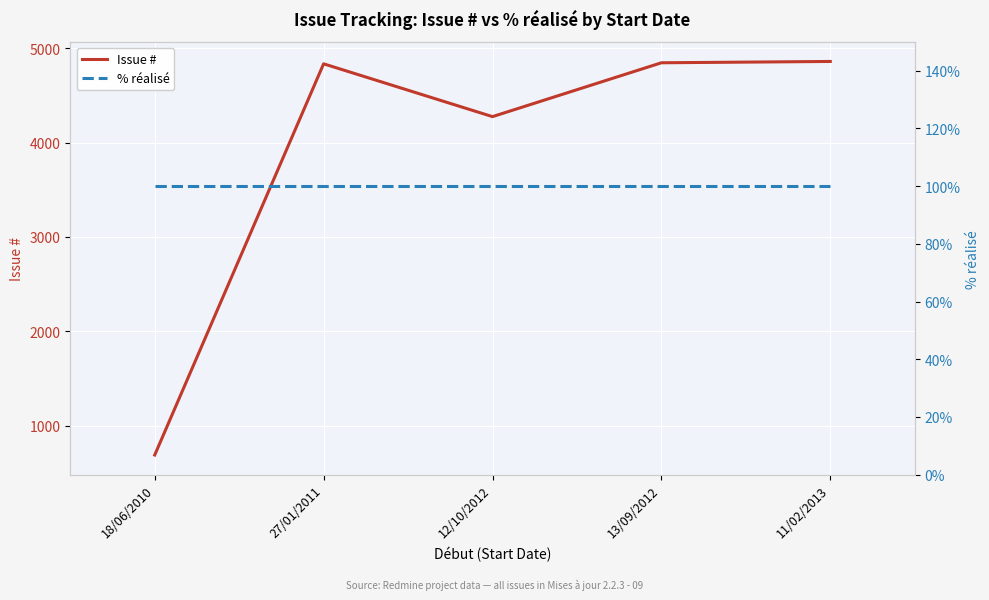

Rank the series at 13/09/2012 from lowest to highest value.

% réalisé, Issue #